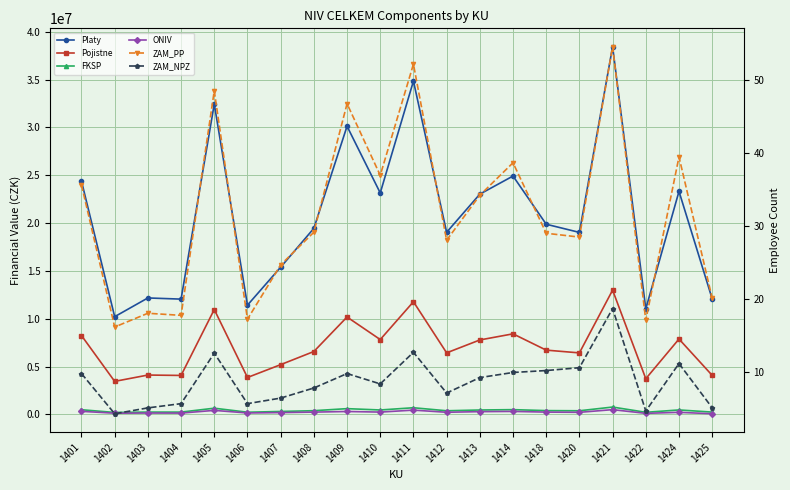

Reading left to right, transcribe all the data shown in this chart.

Platy: 24388171.0	10216059.0	12174598.0	12052429.0	32446543.0	11421143.0	15388209.0	19453342.0	30126844.0	23151430.0	34845334.0	19039559.0	23026678.0	24919362.0	19881082.0	19026397.0	38442131.0	11035272.0	23316010.0	12076599.0
Pojistne: 8243202.0	3453028.0	4115014.0	4073721.0	10966932.0	3860346.0	5201215.0	6575230.0	10182873.0	7825183.0	11777723.0	6435371.0	7783017.0	8422744.0	6719806.0	6430922.0	12993440.0	3729922.0	7880811.0	4081890.0
FKSP: 487763.0	204321.0	243492.0	241049.0	648931.0	228423.0	307764.0	389067.0	602537.0	463029.0	696907.0	380791.0	460534.0	498387.0	397622.0	380528.0	768843.0	220705.0	466320.0	241532.0
ONIV: 321010.0	127038.0	144113.0	137283.0	420728.0	149577.0	189874.0	239733.0	304618.0	243148.0	448048.0	224024.0	288889.0	313497.0	241099.0	217877.0	497907.0	111329.0	217877.0	69666.0
ZAM_PP: 35.6	16.1	18.0	17.7	48.4	17.2	24.6	29.1	46.7	36.9	52.1	28.0	34.1	38.6	29.0	28.4	54.5	17.1	39.4	20.1
ZAM_NPZ: 9.7	4.2	5.0	5.6	12.5	5.6	6.4	7.8	9.7	8.3	12.7	7.1	9.2	9.9	10.2	10.5	18.6	4.6	11.1	5.1